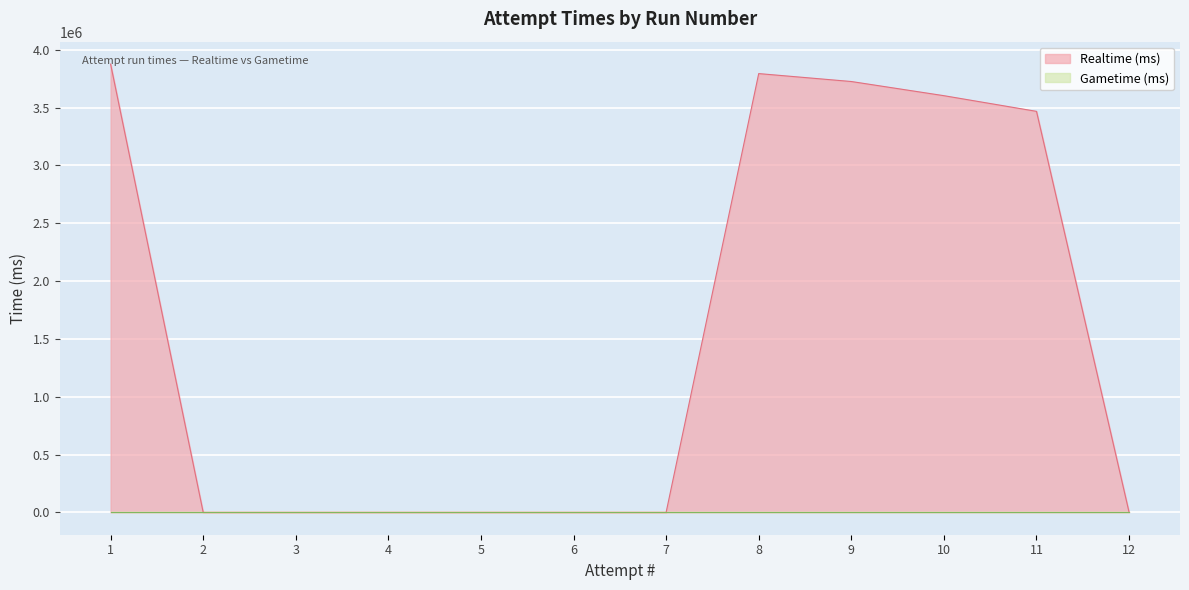

What is the maximum value shown in the chart?

3877193